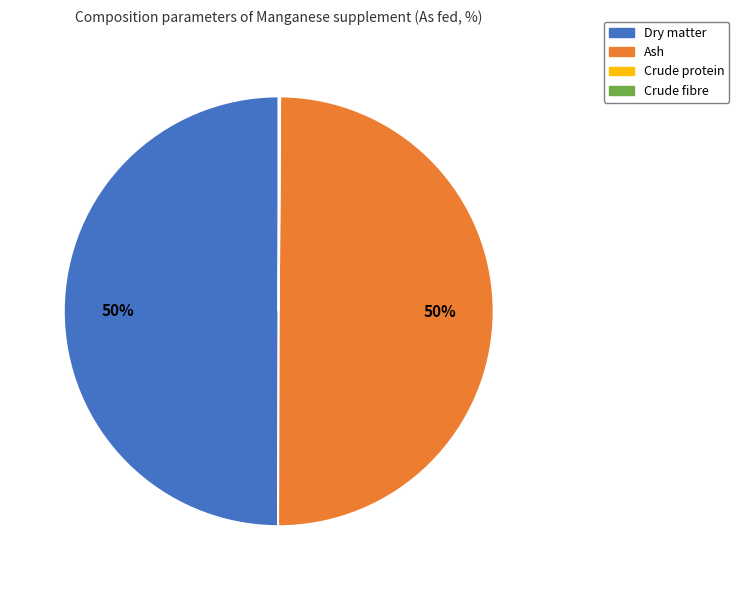

To the nearest percent, what is the average slice percentage?

25%